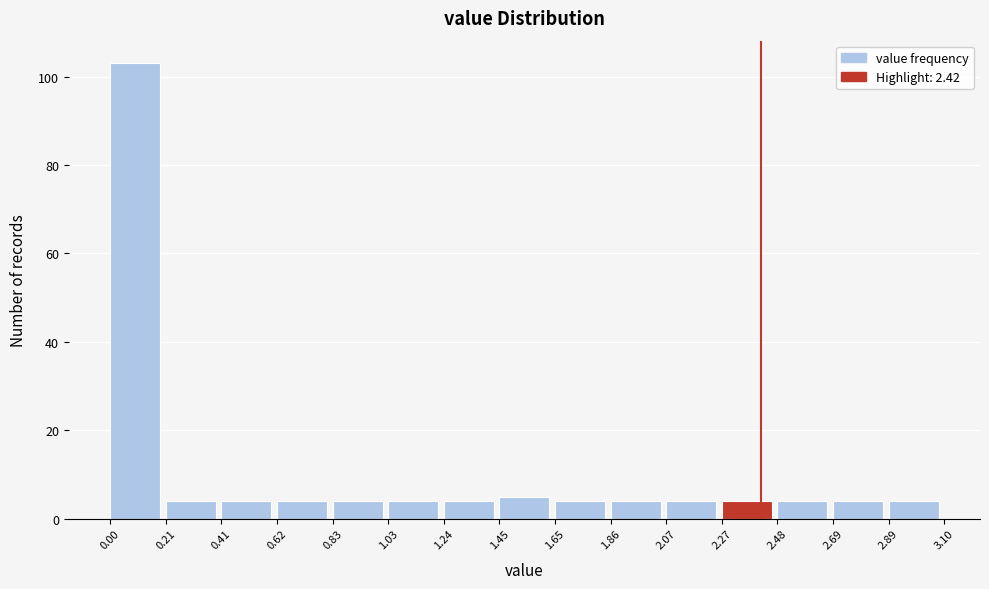

What is the height of the bar covering 0.83 to 1.03 on the x-axis? The values are not printed on the chart, so give them approximately, as read against the axis.

4